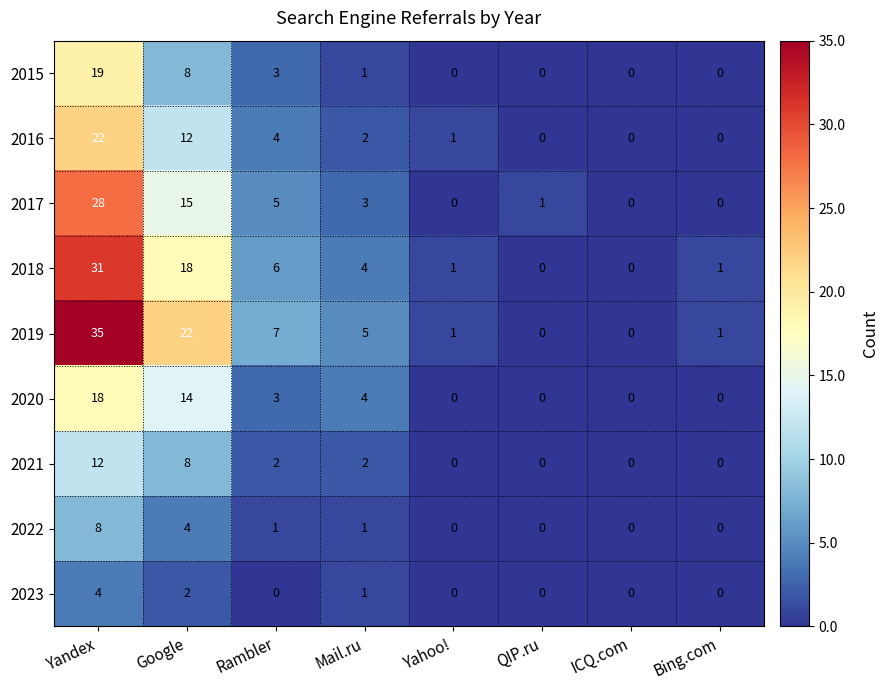

At which label does 2023 reach its peak?

Yandex